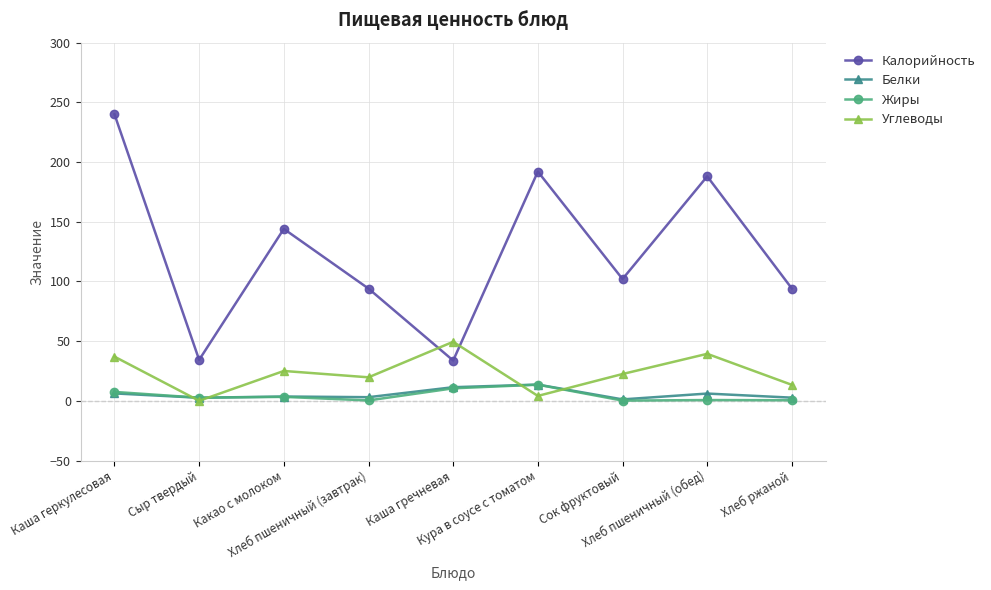

Which series has the largest total across all categories?

Калорийность